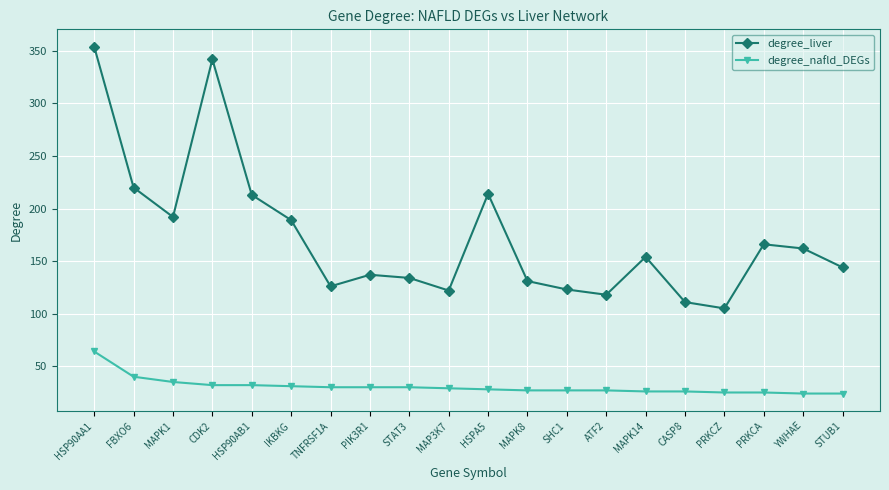

How many interior local valleys does the degree_liver series have?

5